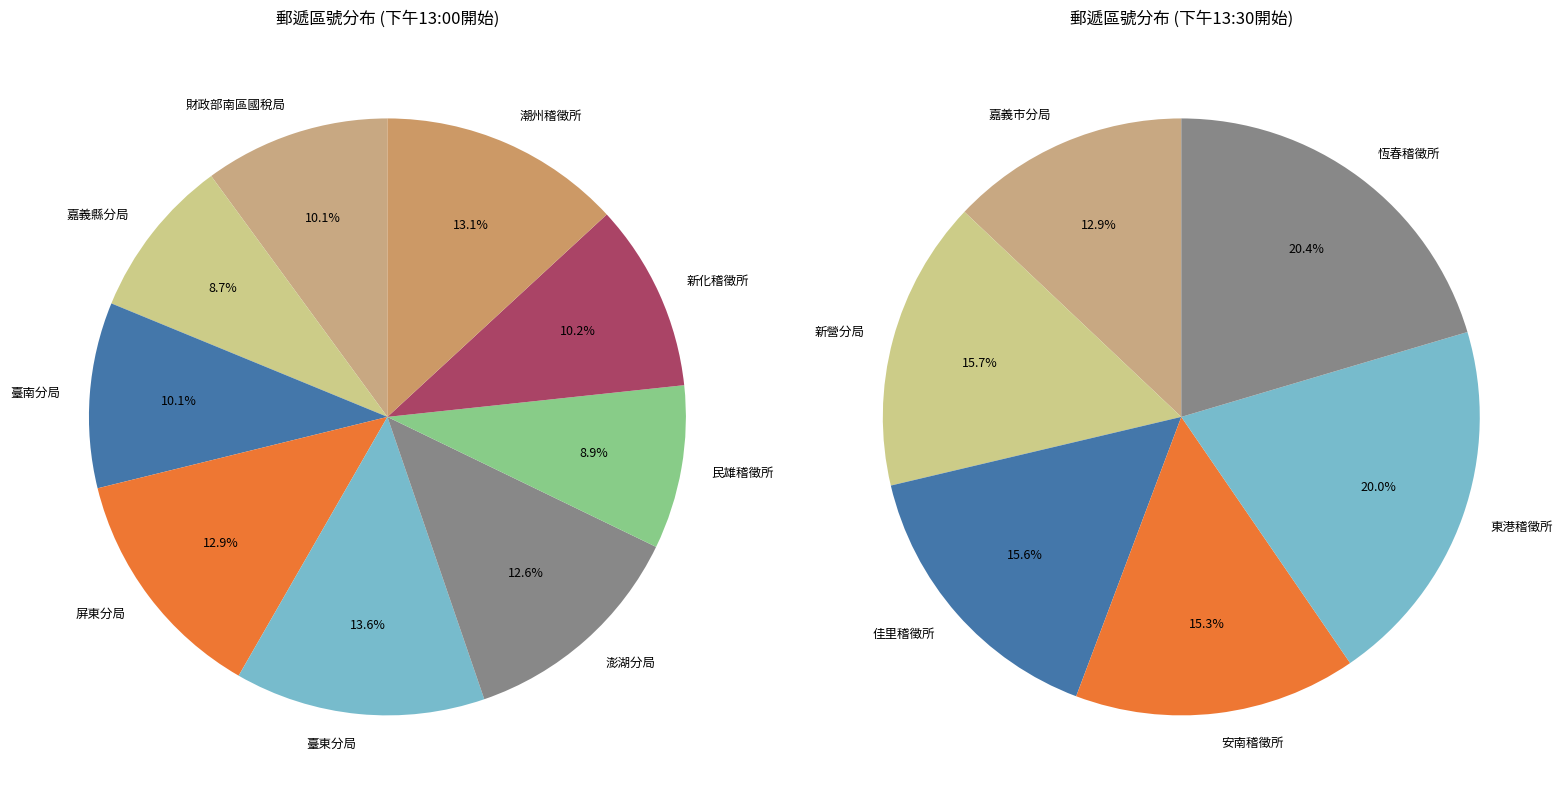

How many slices are in this pie chart?

15